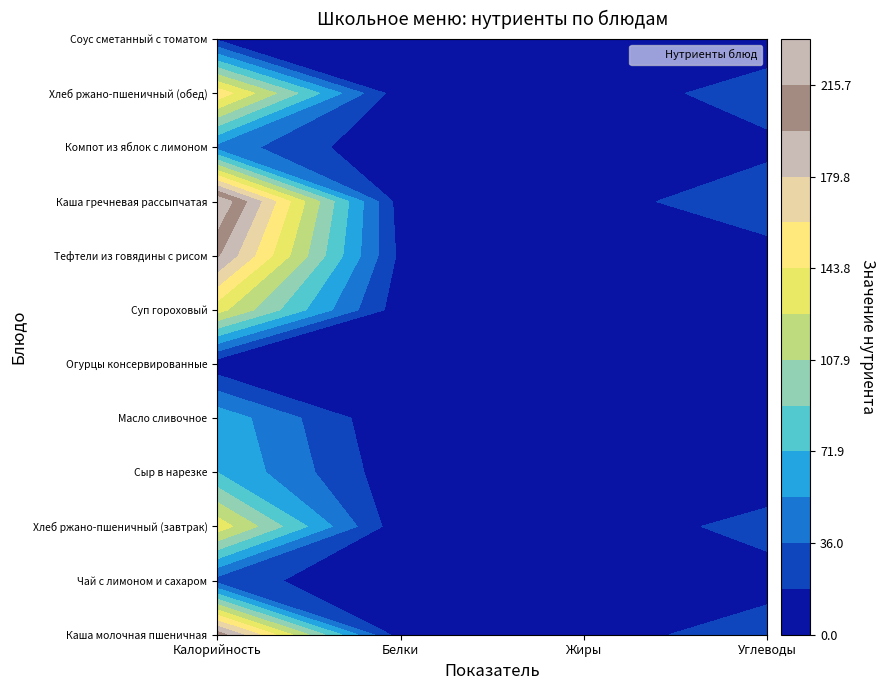

Where is Хлеб ржано-пшеничный (обед) nearest to the value 78?

Углеводы